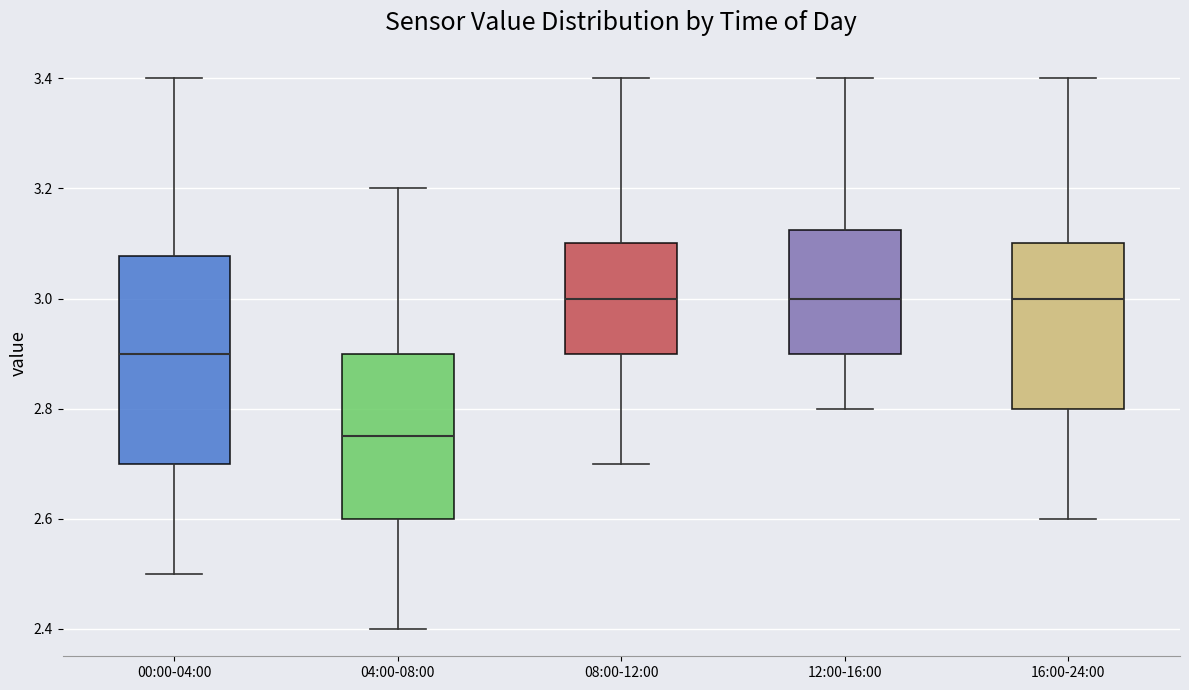

Where does the median line of the box for 00:00-04:00 sit on the y-axis? The values are not printed on the chart, so give them approximately, as read against the axis.

2.90